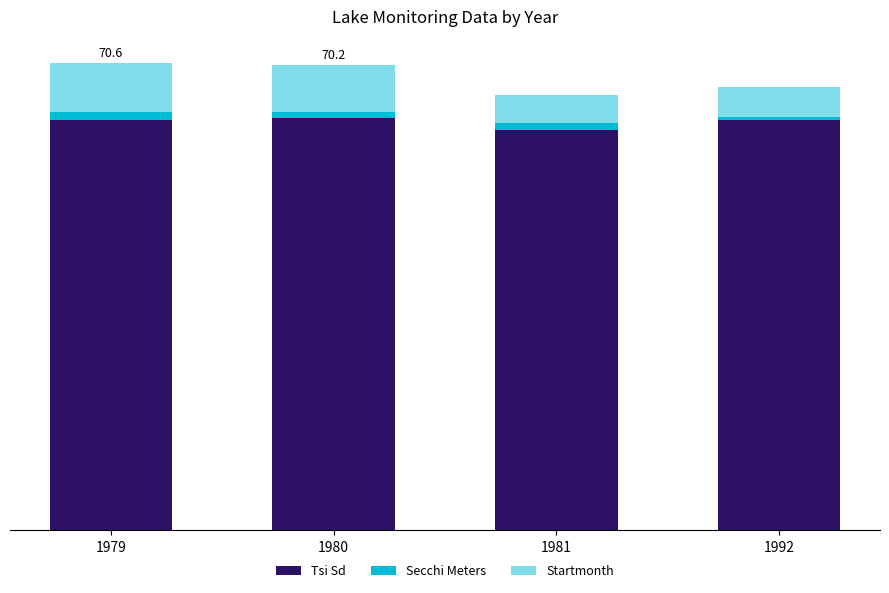

True or false: Startmonth has a value of 3.9 at 1979.

False